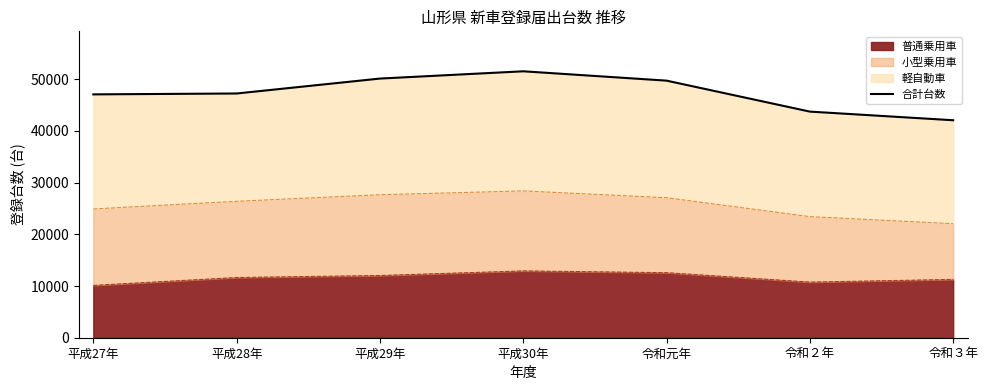

Where is the first local maximum?

平成30年